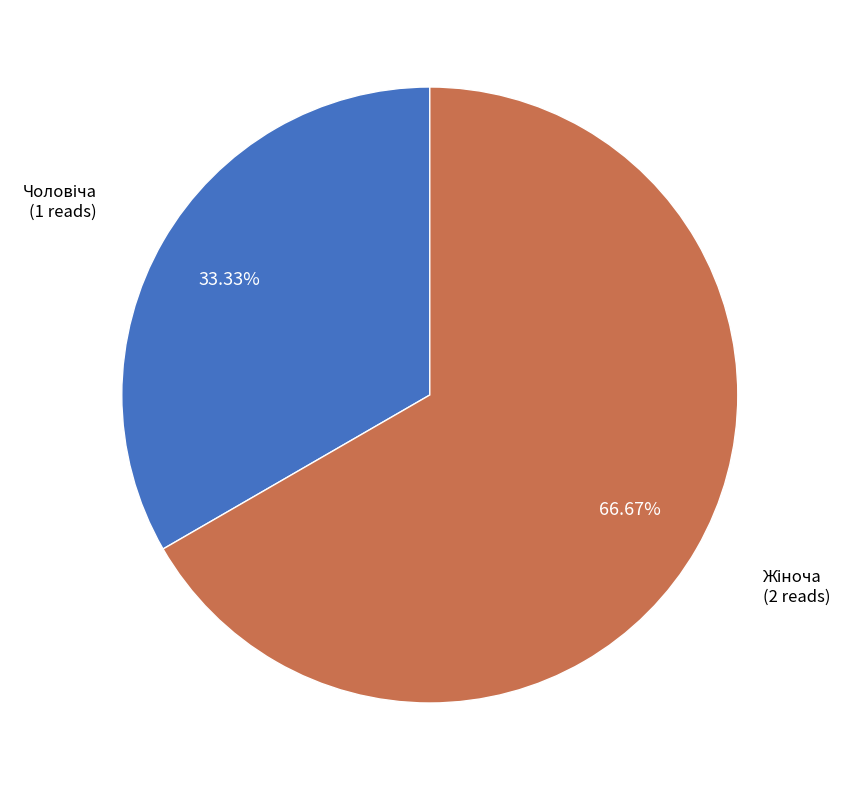

Is there a majority slice in this chart?

Yes